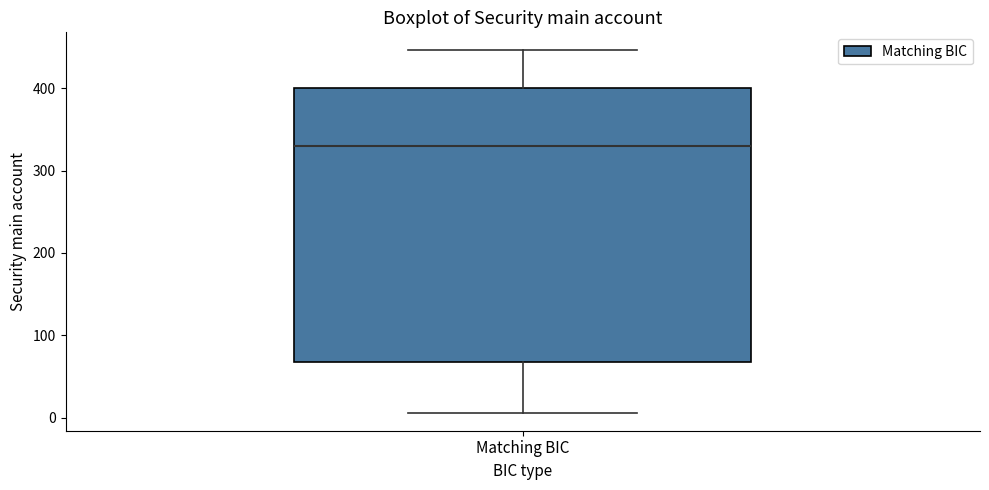

Read this box plot against the y-axis: the position of the median line, the range covered by the box, and the ends of both whiskers. The values are not printed on the chart, so give them approximately, as read against the axis.

median 330, box 70 to 400, whiskers 10 to 450